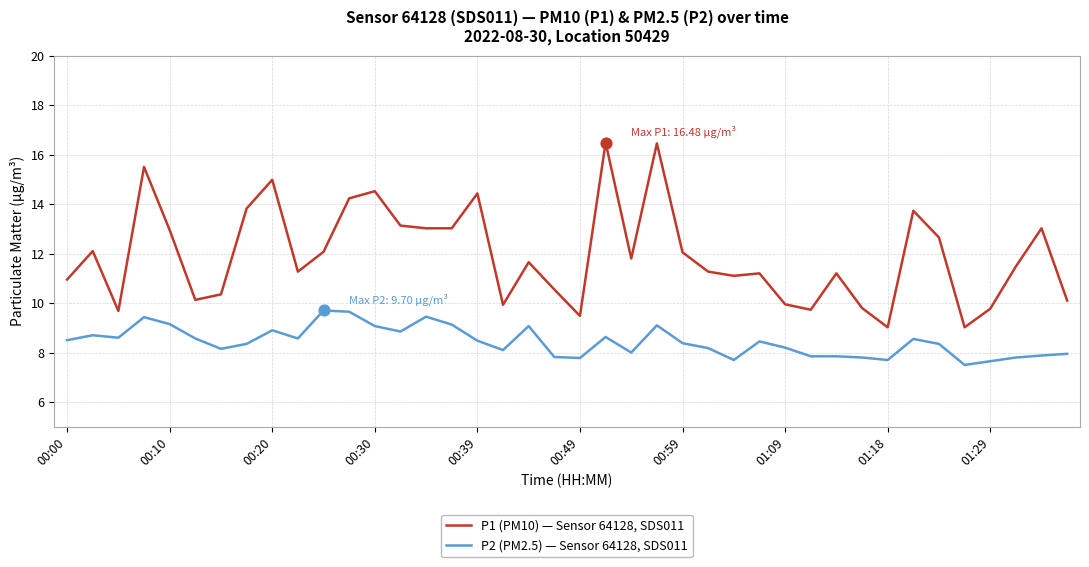

Which series has the largest total across all categories?

P1 (PM10) — Sensor 64128, SDS011